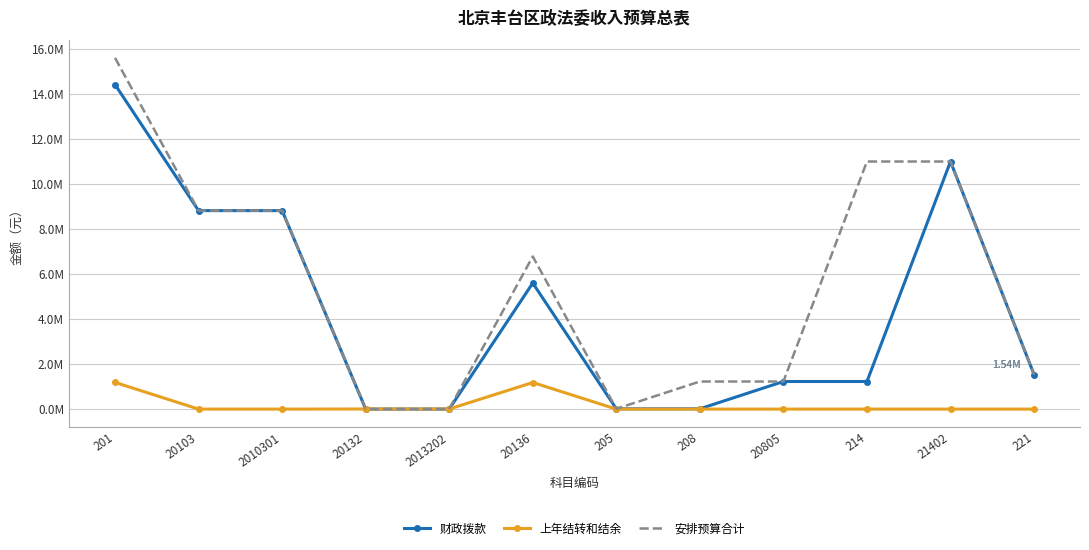

At how many categories does at least one series exceed 3266953?

6